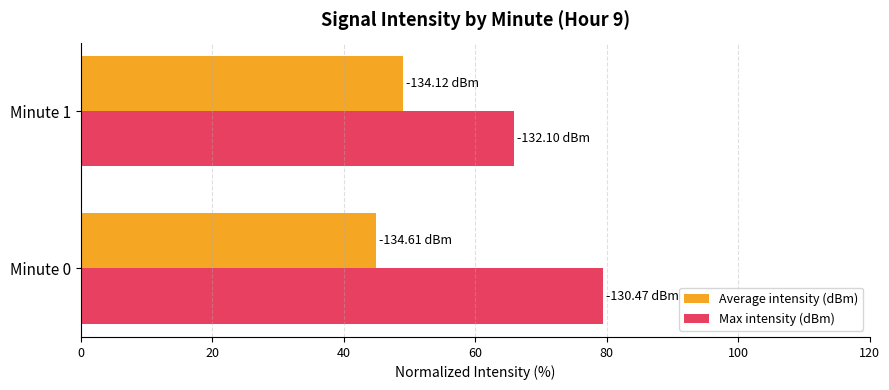

What is the spread (max minus min) of values at Minute 0?

34.5